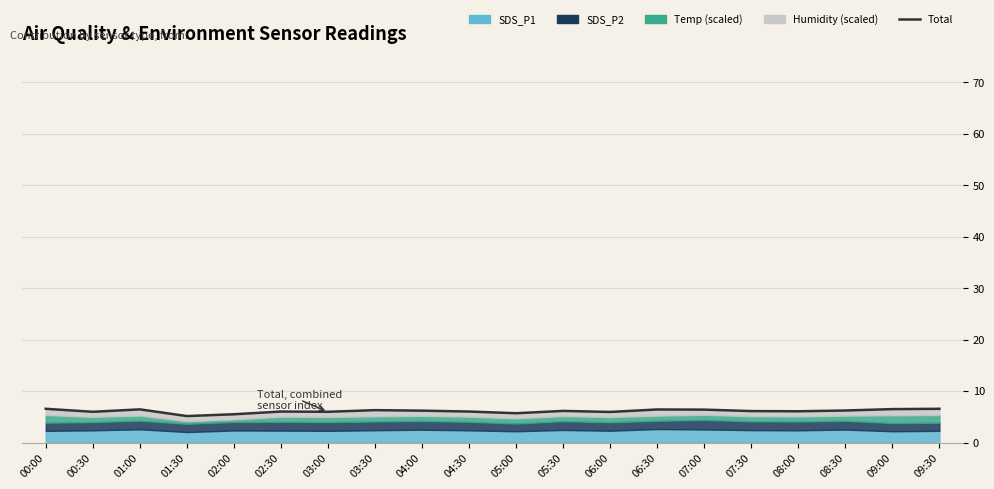

What is the label of the 13th point from the right?

03:30